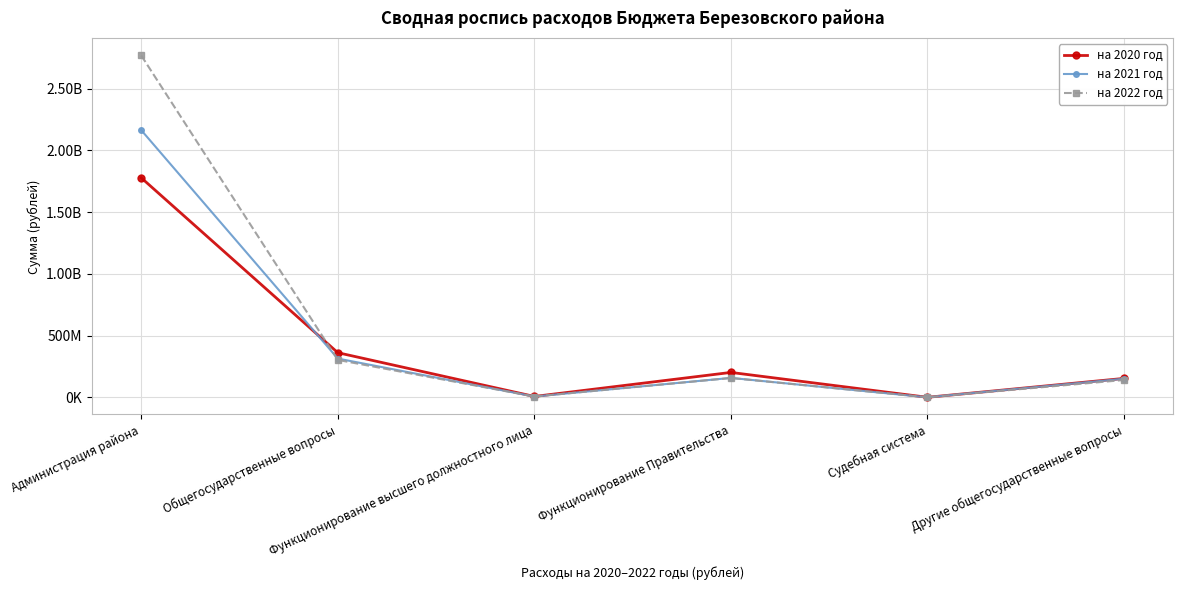

List the labels in order of на 2020 год value, largest first.

Администрация района, Общегосударственные вопросы, Функционирование Правительства, Другие общегосударственные вопросы, Функционирование высшего должностного лица, Судебная система